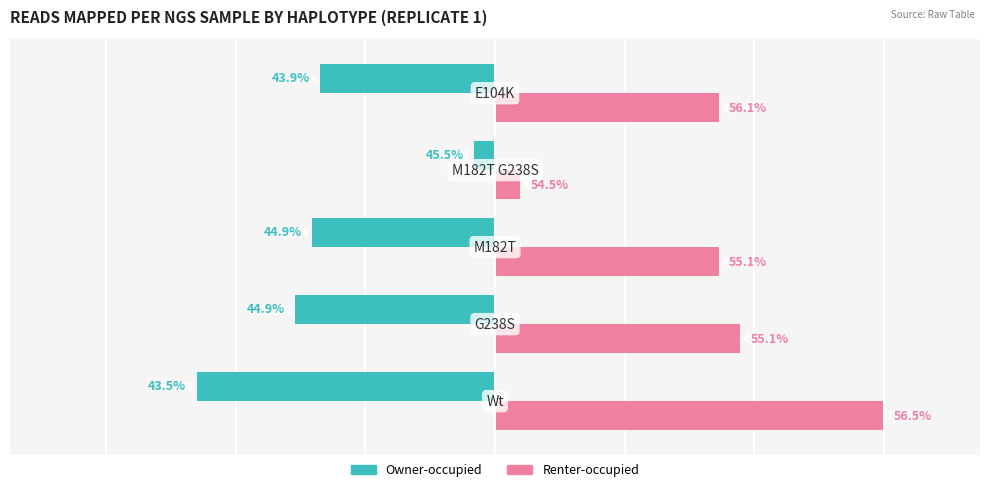

What are all the series names shown in the legend?

Owner-occupied, Renter-occupied